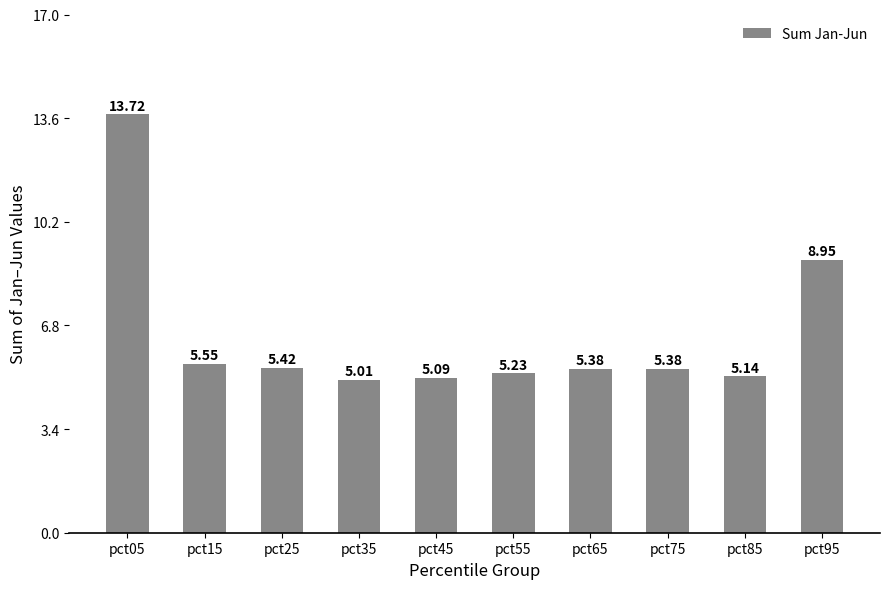

Are the bars horizontal?

No